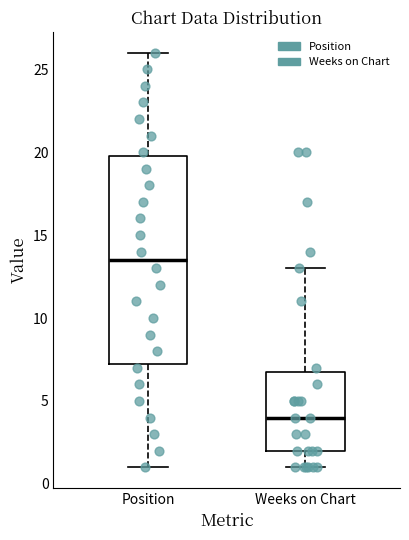

Where does the median line of the box for Weeks on Chart sit on the y-axis? The values are not printed on the chart, so give them approximately, as read against the axis.

4.0